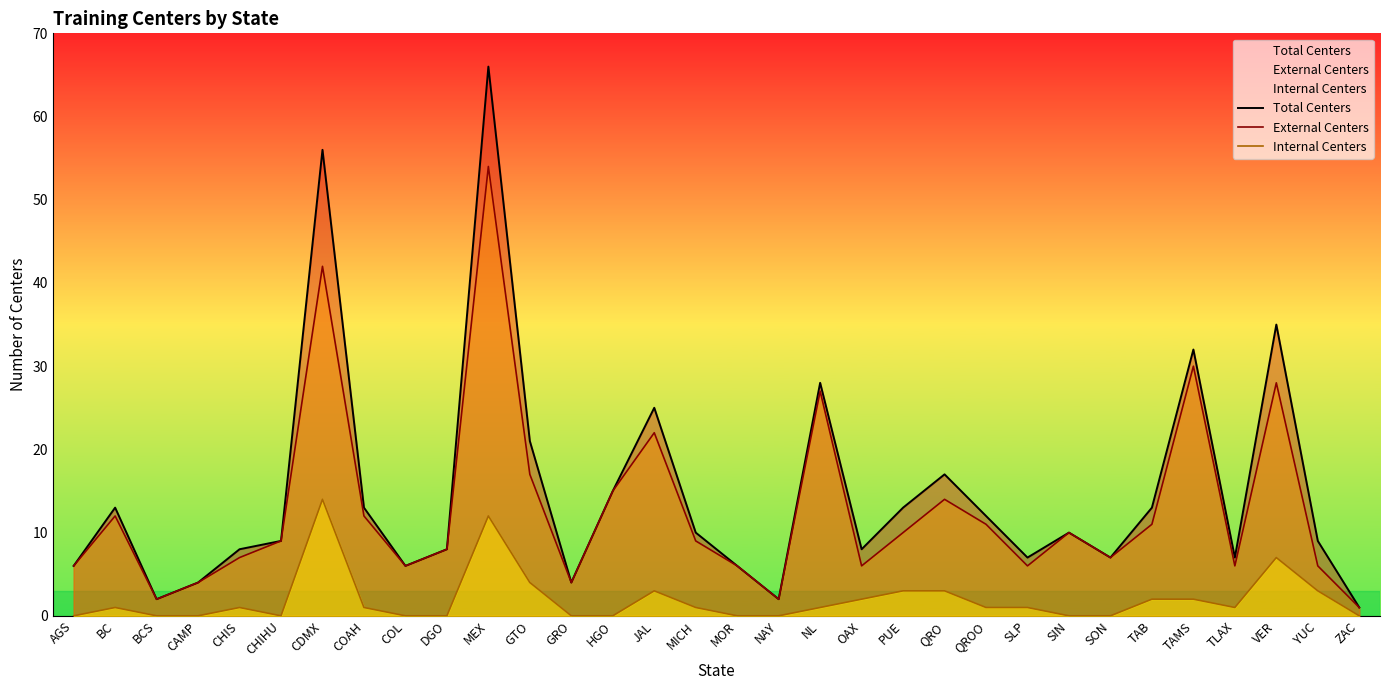

True or false: Total Centers and Internal Centers intersect in this chart.

False